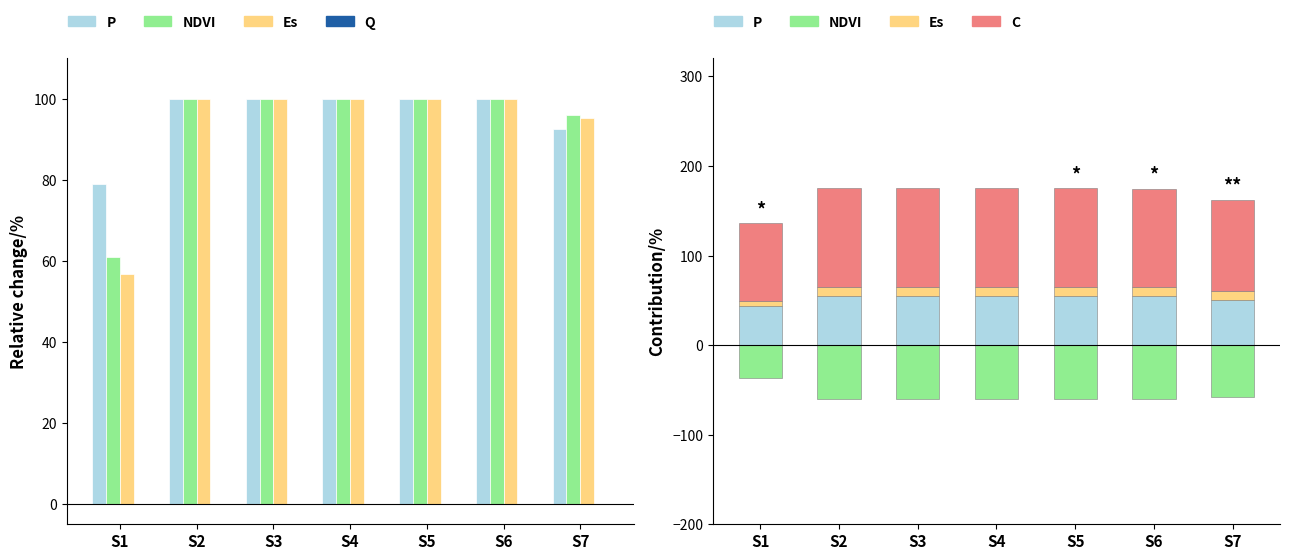

Is it true that C equals 34.9 at S6?

False